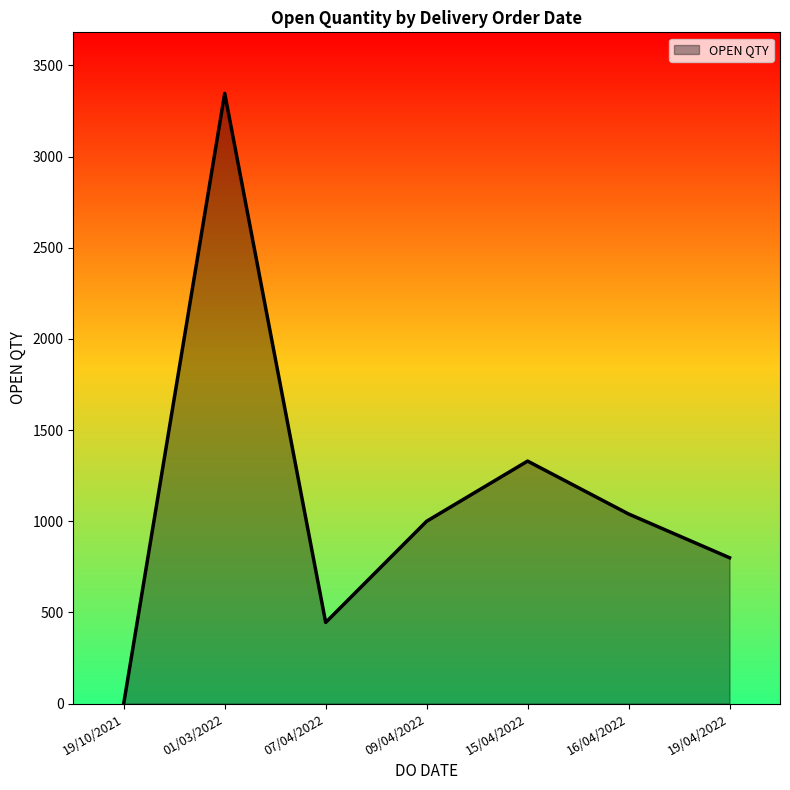

Where is the first local minimum?

07/04/2022